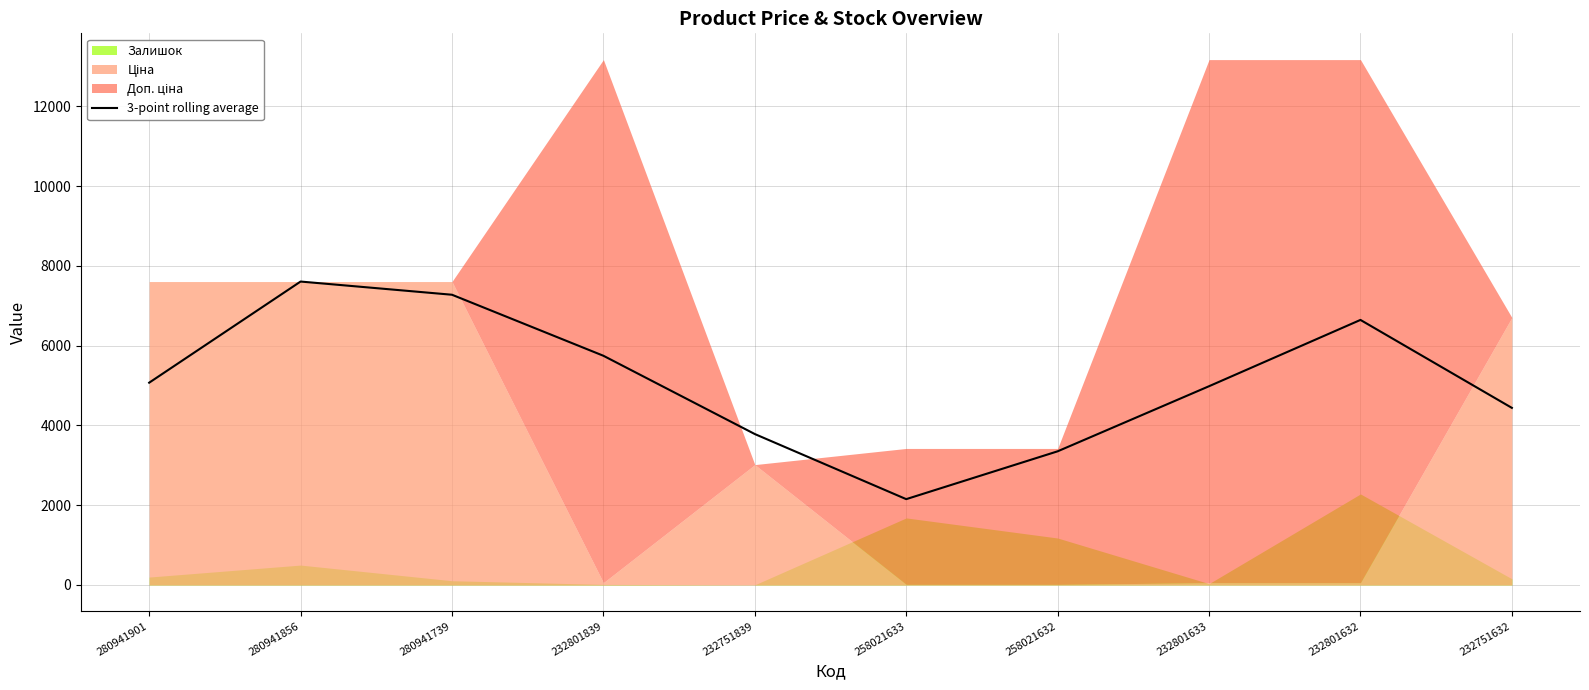

What is the difference between the maximum and minimum values?

5455.2